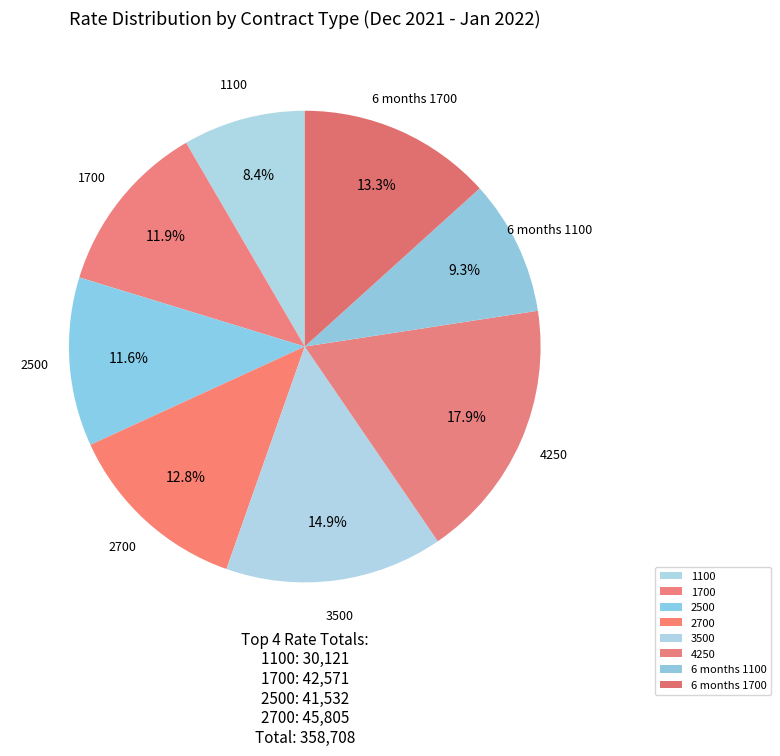

Which category has the biggest portion of the pie?

4250